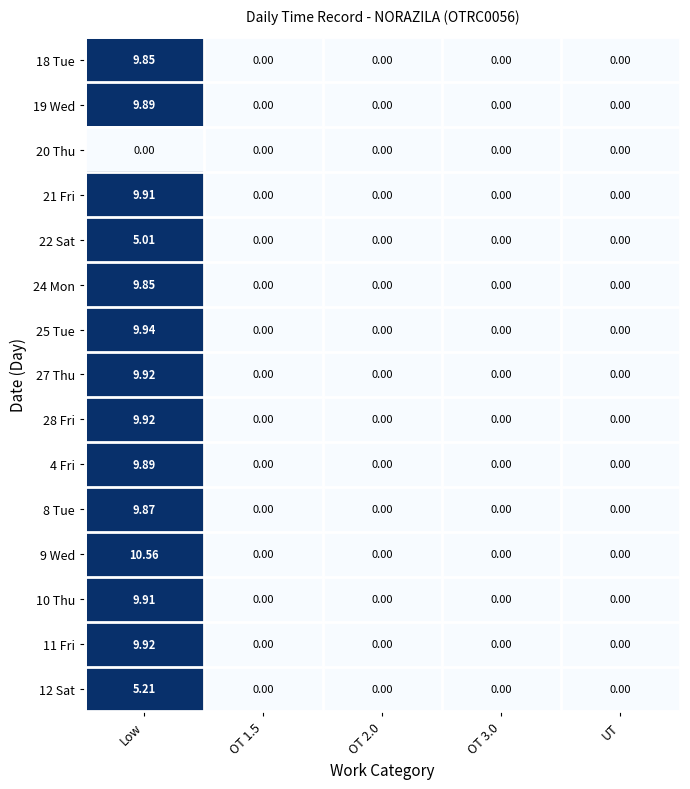

At which label does 25 Tue reach its peak?

Low